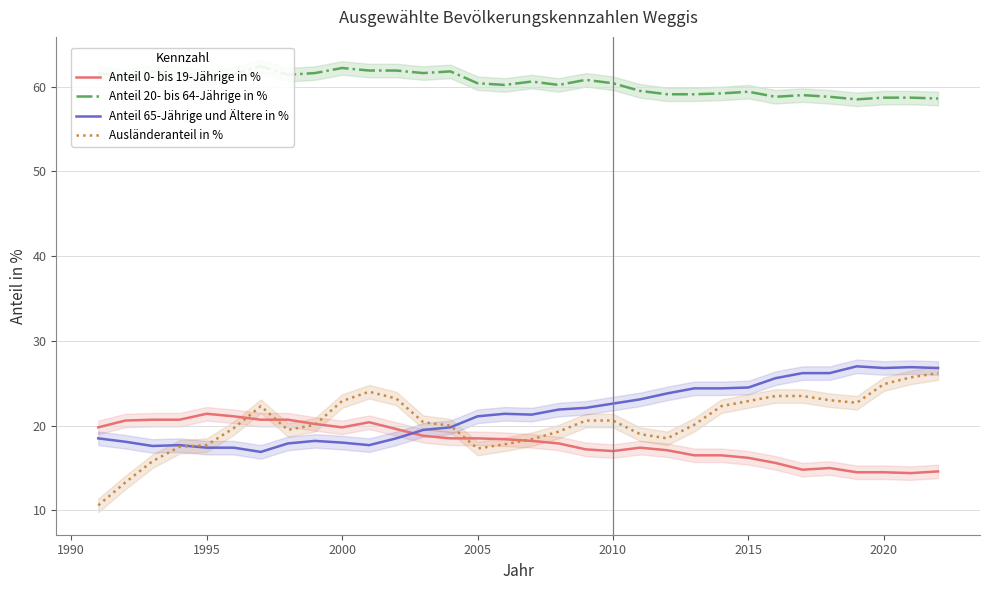

What is the value of the Anteil 0- bis 19-Jährige in % point at the 22nd from the left?

17.1